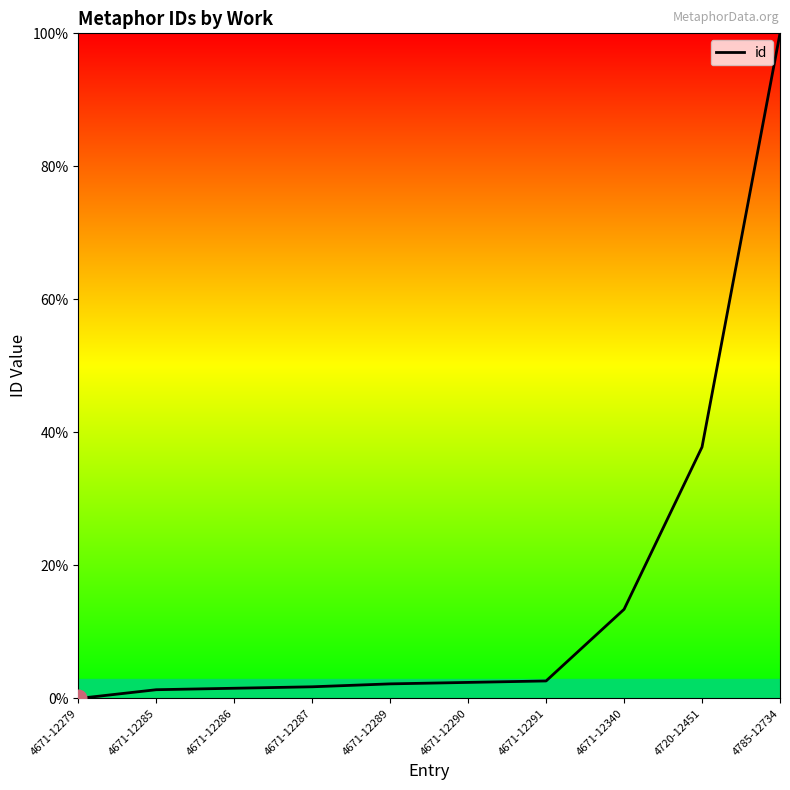

What position from the right is 4671-12279?

10